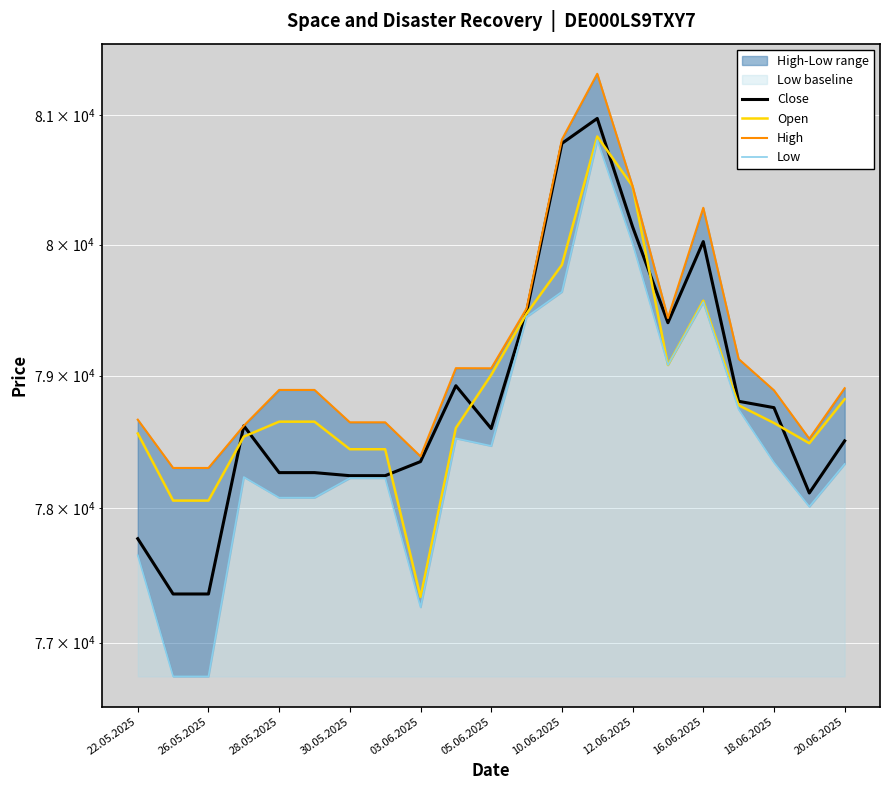

What position from the right is 22.05.2025?

21